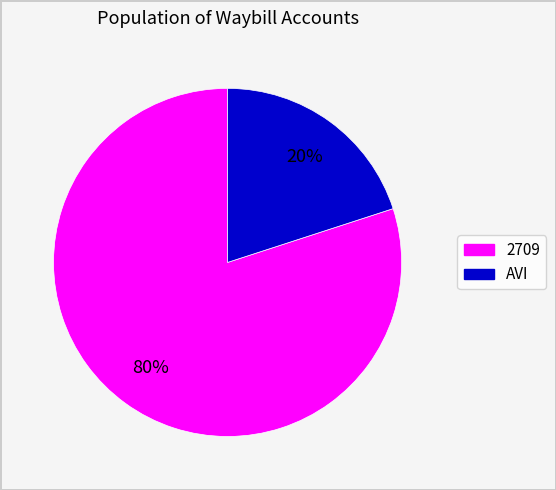

What is the ratio of the value at 2709 to the value at AVI?

4.0